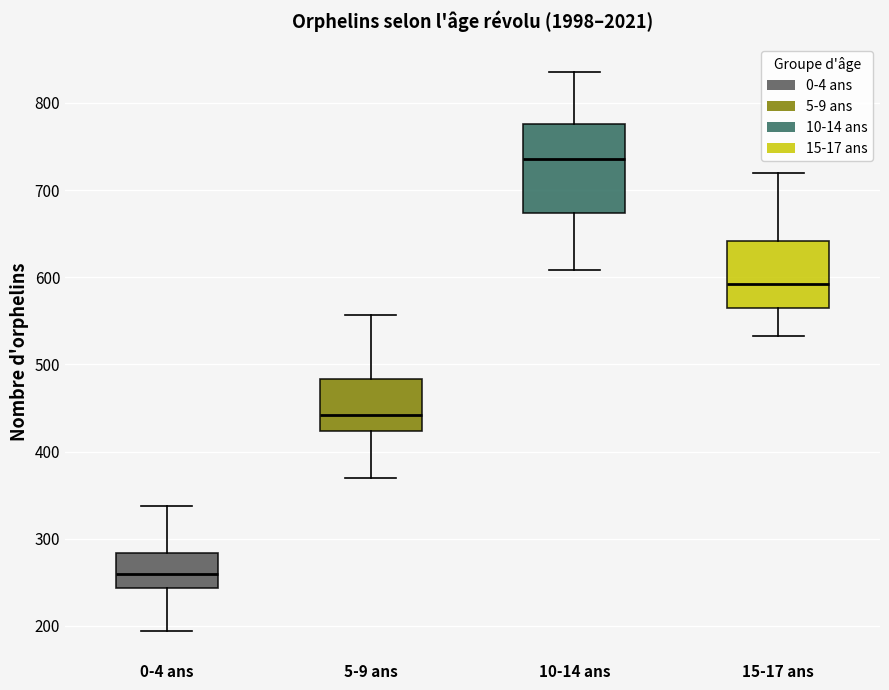

Which box's median line is the lowest?

0-4 ans